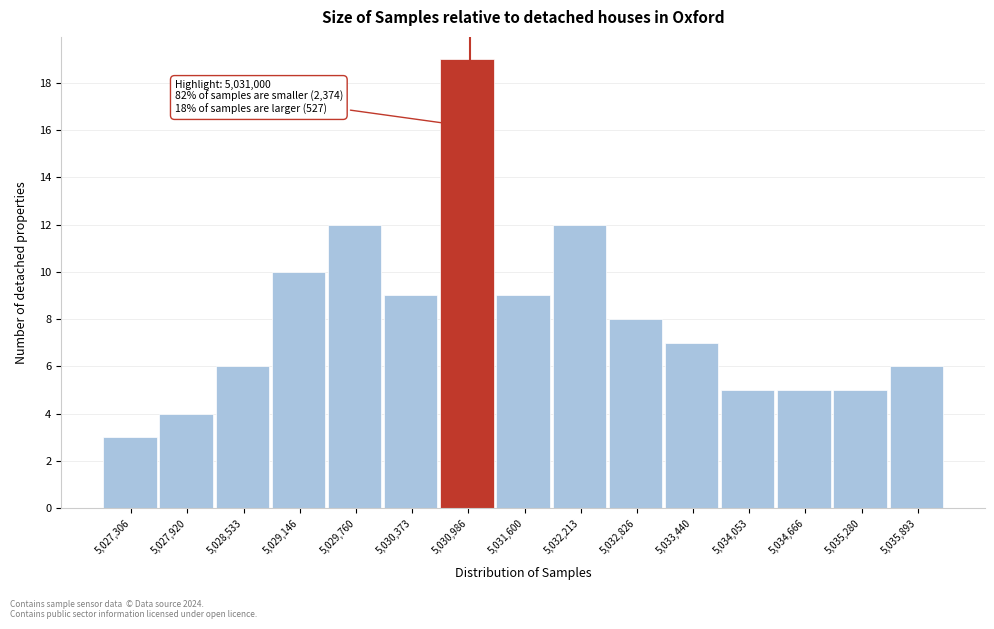

Which range on the x-axis has the tallest bar?

5030700 to 5031300